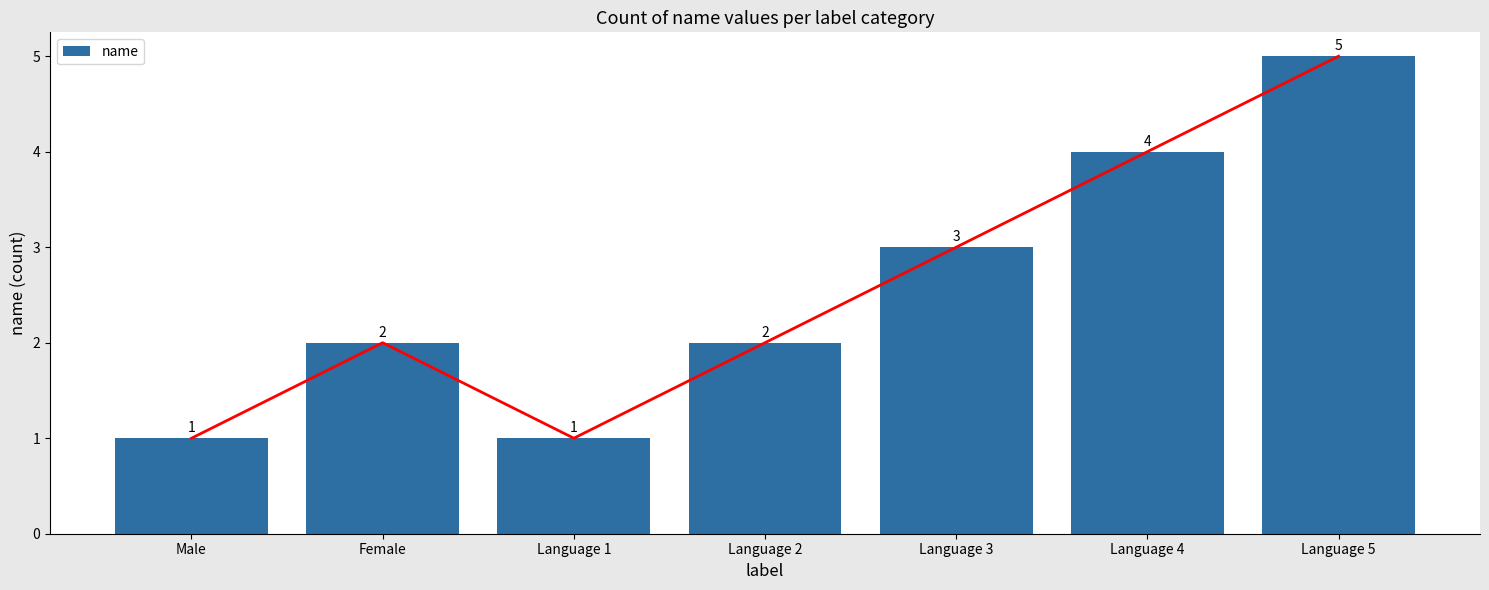

How many series are shown in this chart?

1